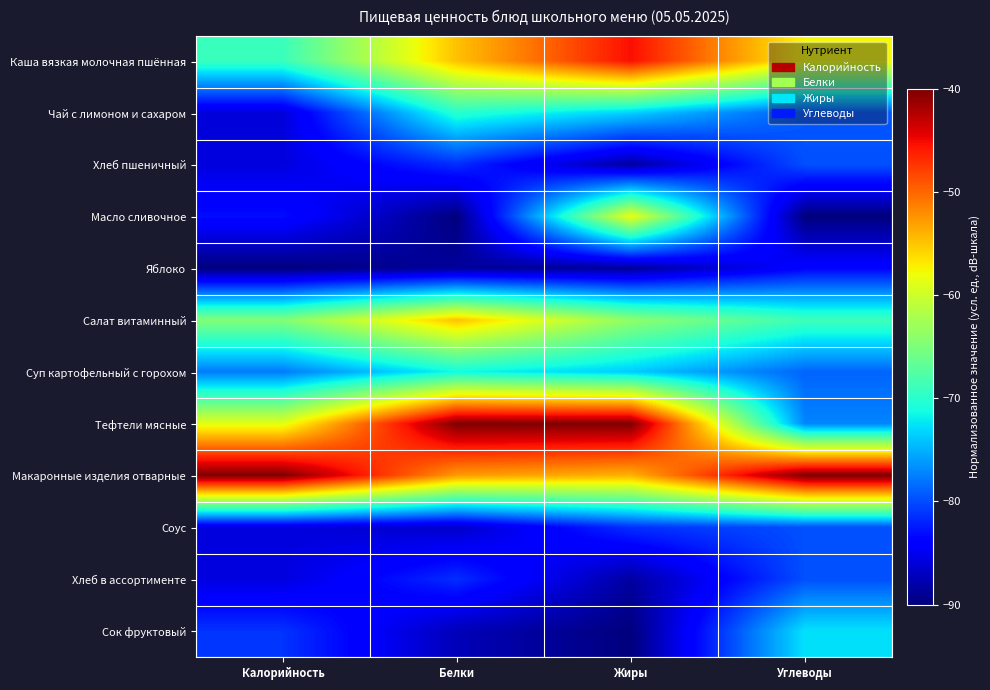

Reading right to left, transcribe all the data shown in this chart.

Каша вязкая молочная пшённая: Углеводы=-57.7	Жиры=-45.3	Белки=-54.8	Калорийность=-68.9
Чай с лимоном и сахаром: Углеводы=-79.4	Жиры=-73.4	Белки=-70.1	Калорийность=-86.0
Хлеб пшеничный: Углеводы=-79.8	Жиры=-88.5	Белки=-81.5	Калорийность=-85.8
Масло сливочное: Углеводы=-90.0	Жиры=-58.4	Белки=-90.0	Калорийность=-83.1
Яблоко: Углеводы=-83.7	Жиры=-88.8	Белки=-88.7	Калорийность=-90.0
Салат витаминный: Углеводы=-68.7	Жиры=-63.8	Белки=-54.8	Калорийность=-64.6
Суп картофельный с горохом: Углеводы=-78.8	Жиры=-73.7	Белки=-71.4	Калорийность=-77.7
Тефтели мясные: Углеводы=-77.2	Жиры=-40.0	Белки=-40.0	Калорийность=-58.7
Макаронные изделия отварные: Углеводы=-40.0	Жиры=-54.0	Белки=-52.8	Калорийность=-40.0
Соус: Углеводы=-79.8	Жиры=-81.4	Белки=-86.7	Калорийность=-85.8
Хлеб в ассортименте: Углеводы=-79.8	Жиры=-88.5	Белки=-81.5	Калорийность=-85.8
Сок фруктовый: Углеводы=-72.6	Жиры=-90.0	Белки=-87.5	Калорийность=-81.2